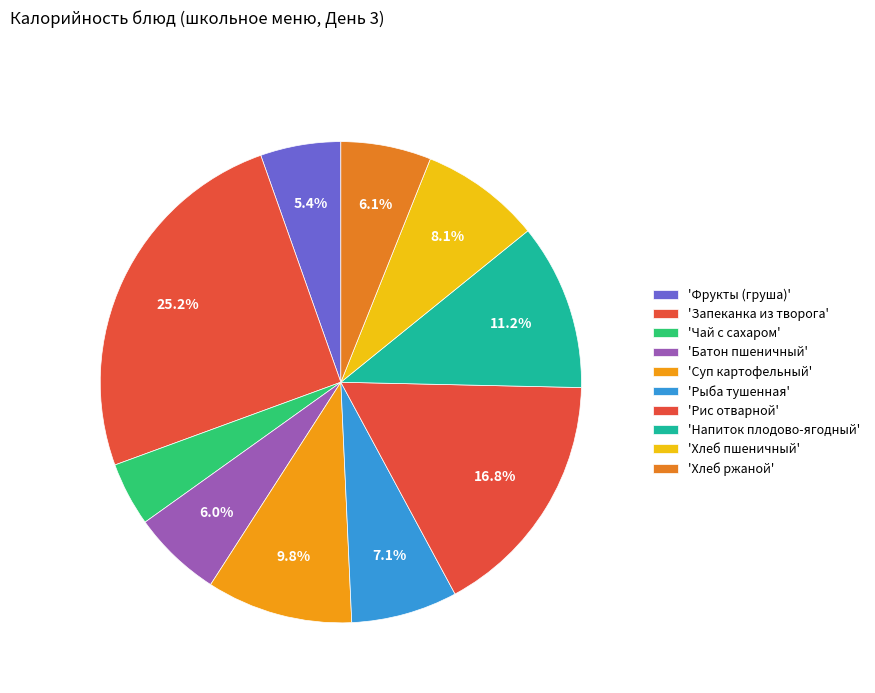

What is the smallest slice in the pie chart?

Чай с сахаром